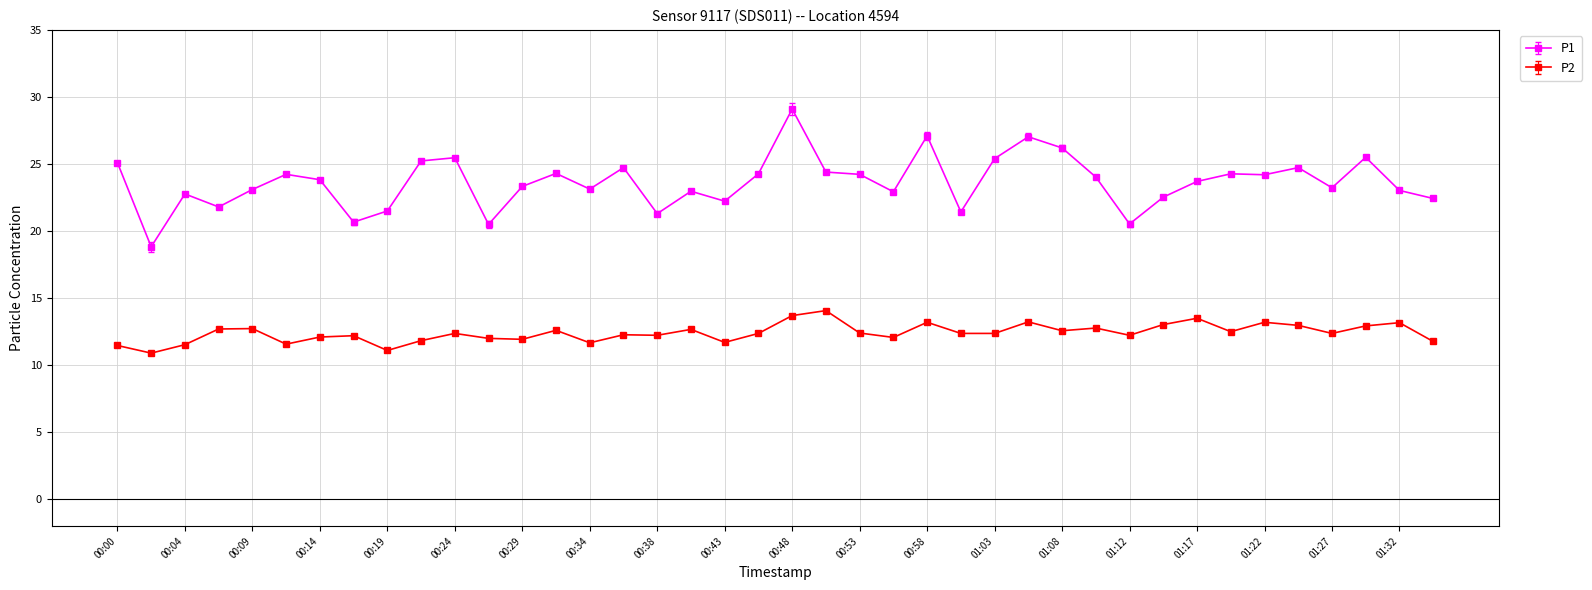

Which series has the largest range (max minus min)?

P1